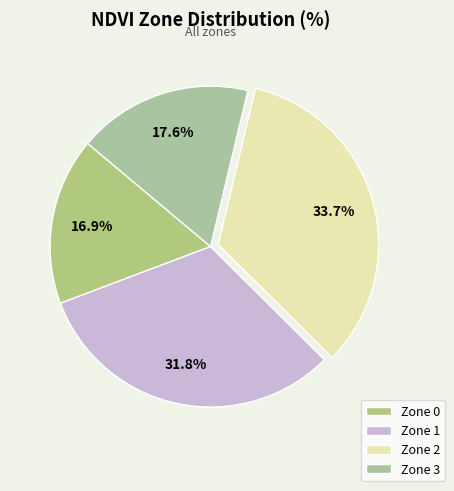

Does Zone 2 represent more than half of the total?

No